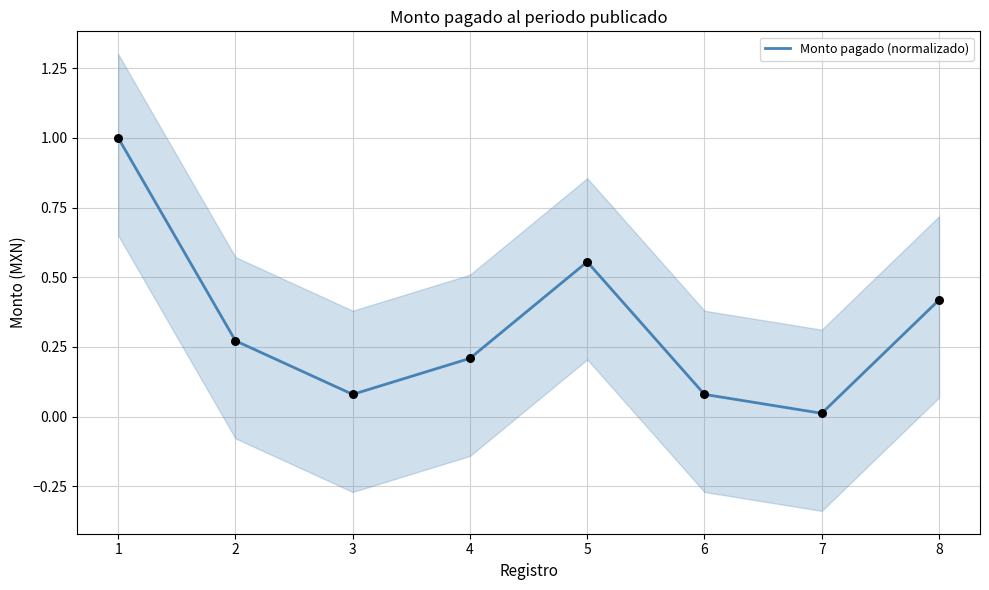

Between 3 and 5, which is larger?

5